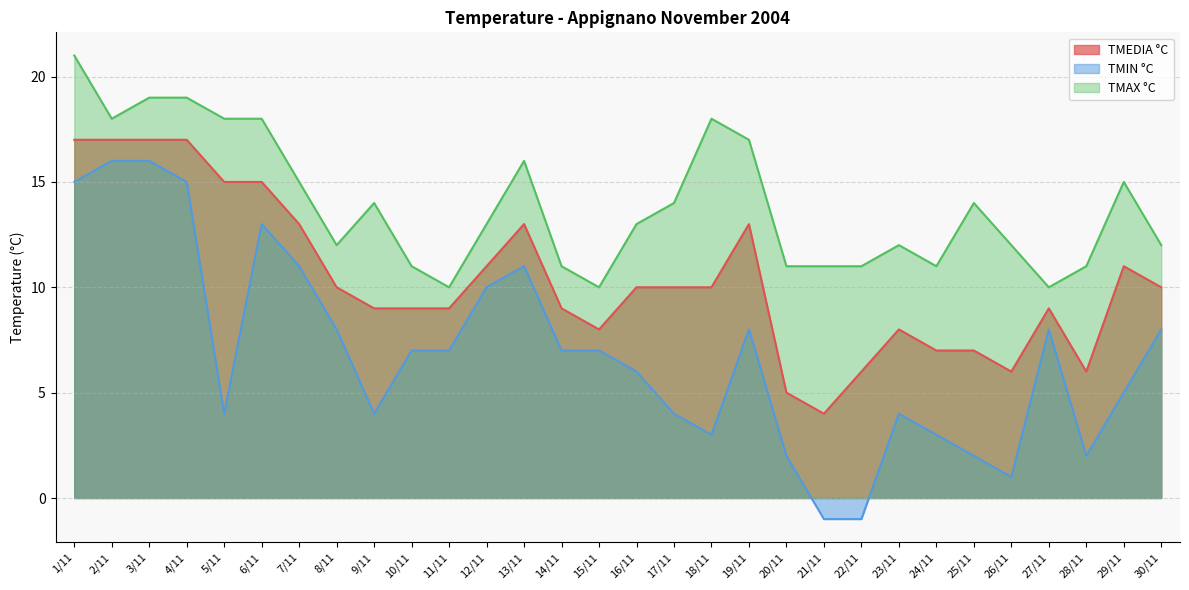

Where does the TMAX °C series first go above 13?

1/11